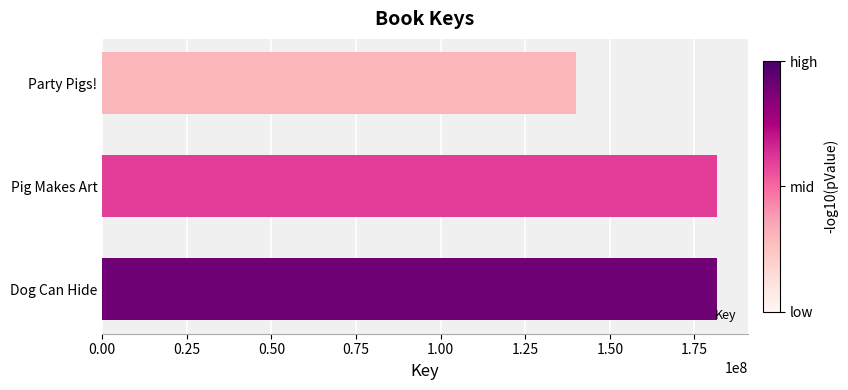

True or false: the data shows 268327221 at Dog Can Hide.

False